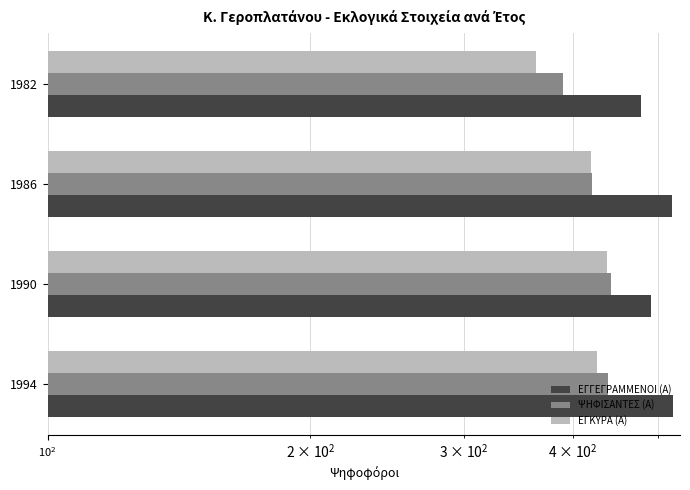

What is the value of the ΕΓΚΥΡΑ (Α) bar at the 1st from the left?

426